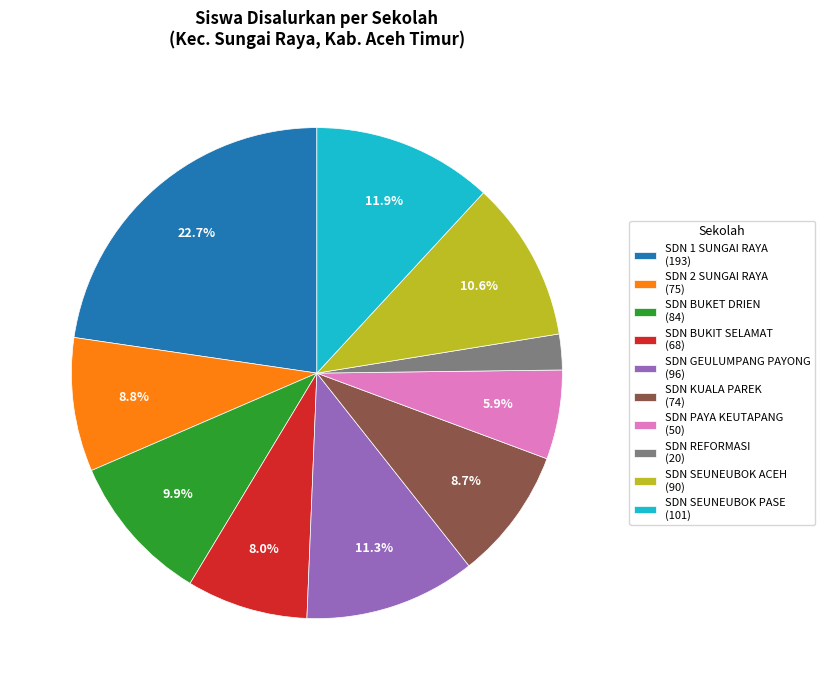

What percentage is the SDN SEUNEUBOK PASE slice, to the nearest percent?

12%